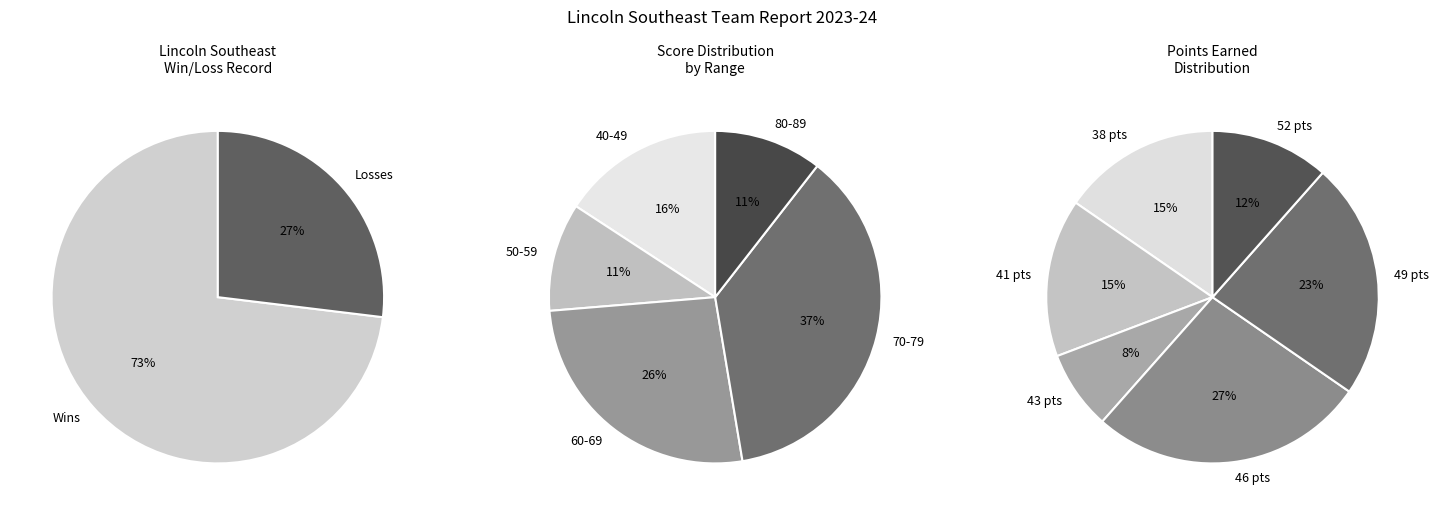

Is the sum of L and W greater than half?

Yes